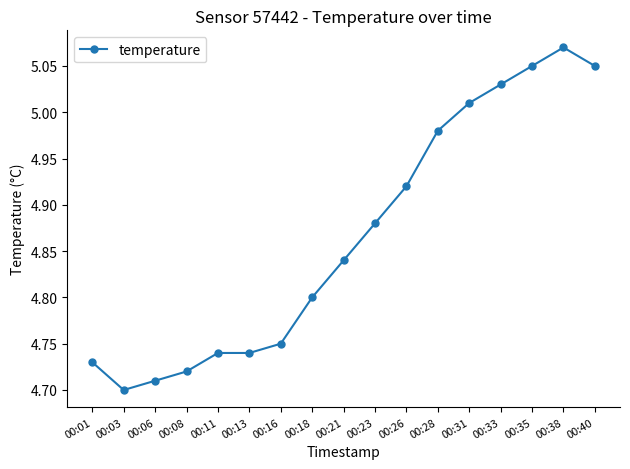

What is the ratio of the value at 00:28 to the value at 00:38?

1.0